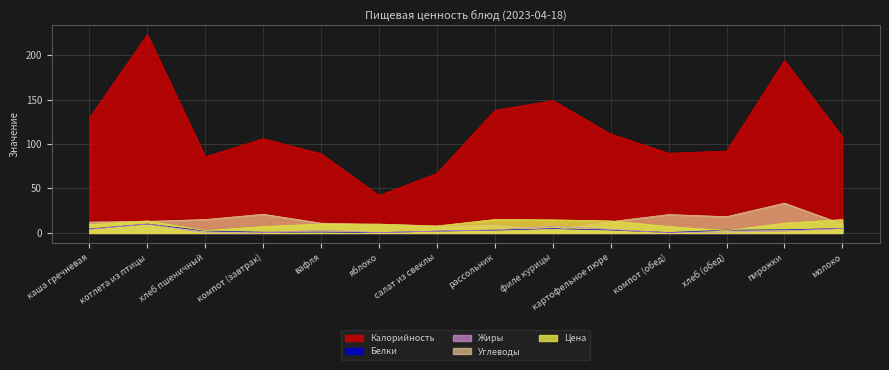

How many lines are shown in the chart?

5